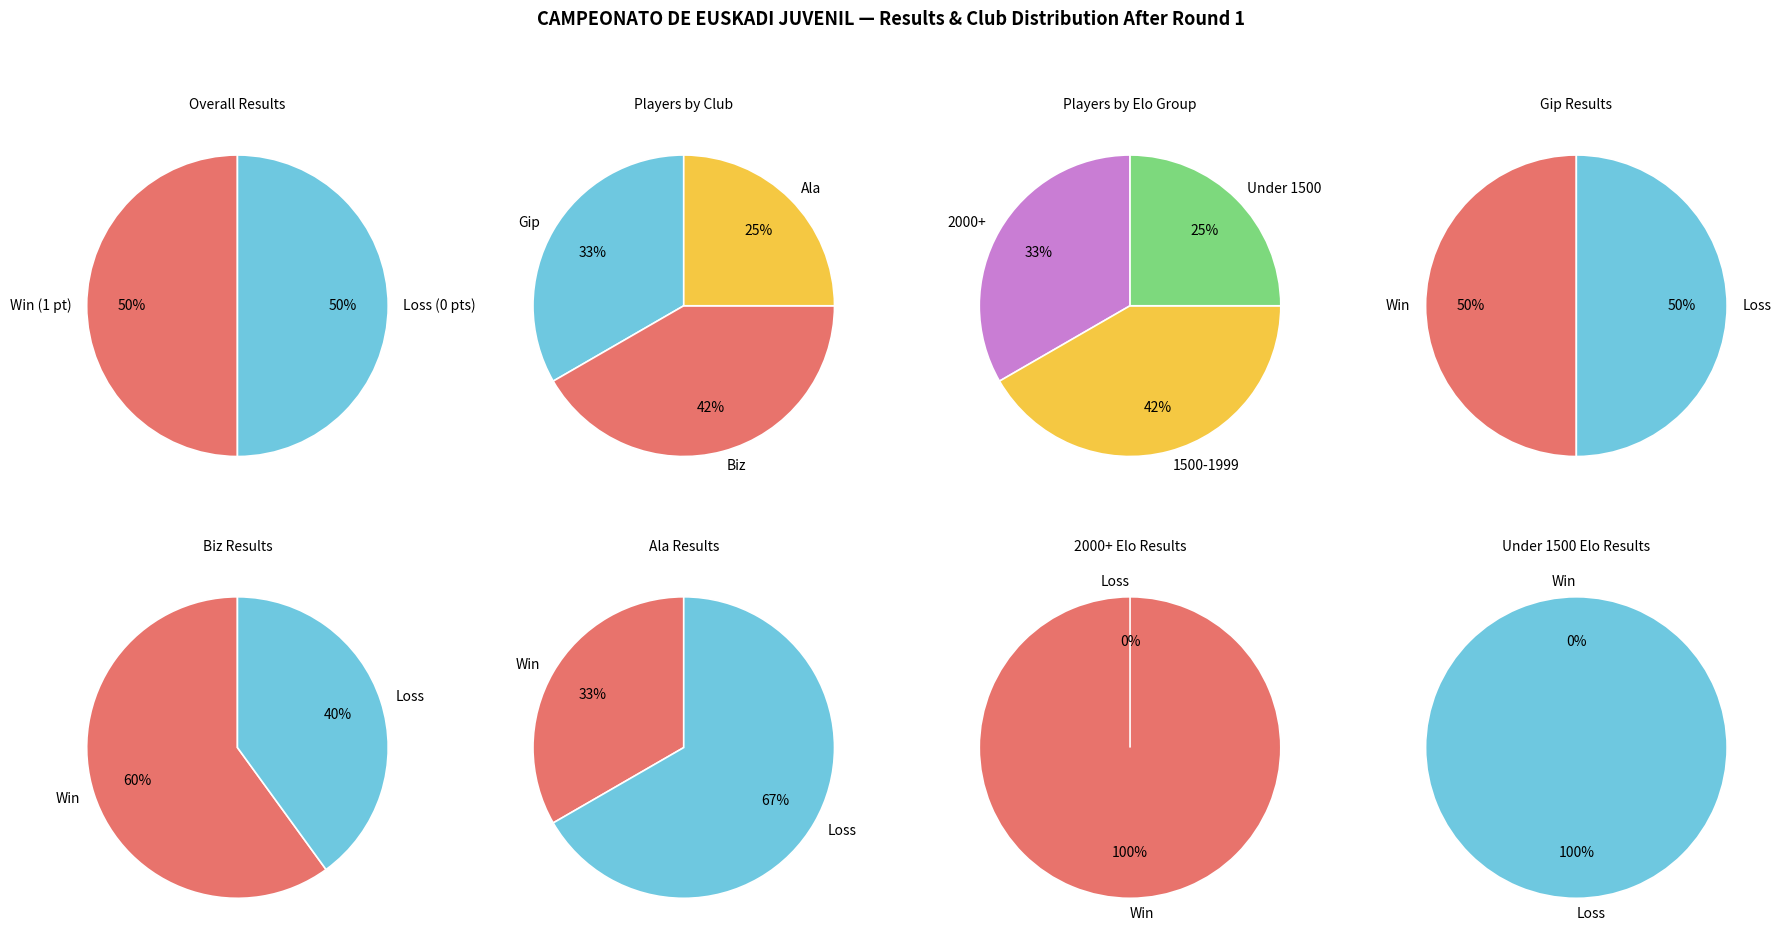

Count the number of slices in the pie.

6